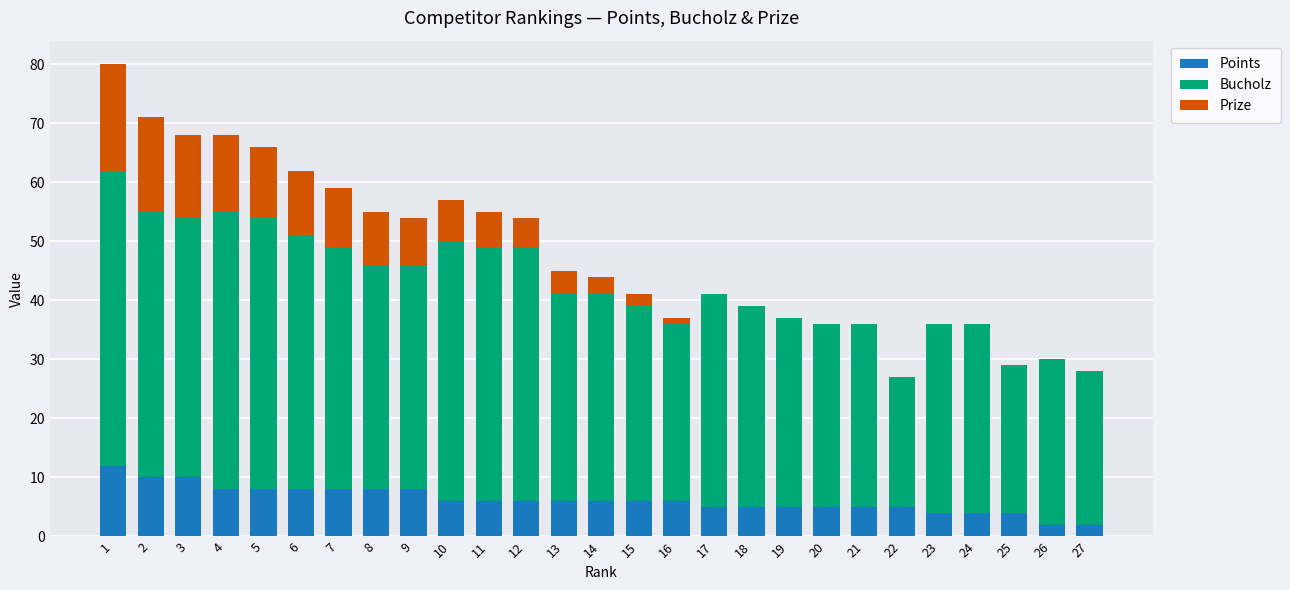

The Points series shows 6 at 12. True or false?

True